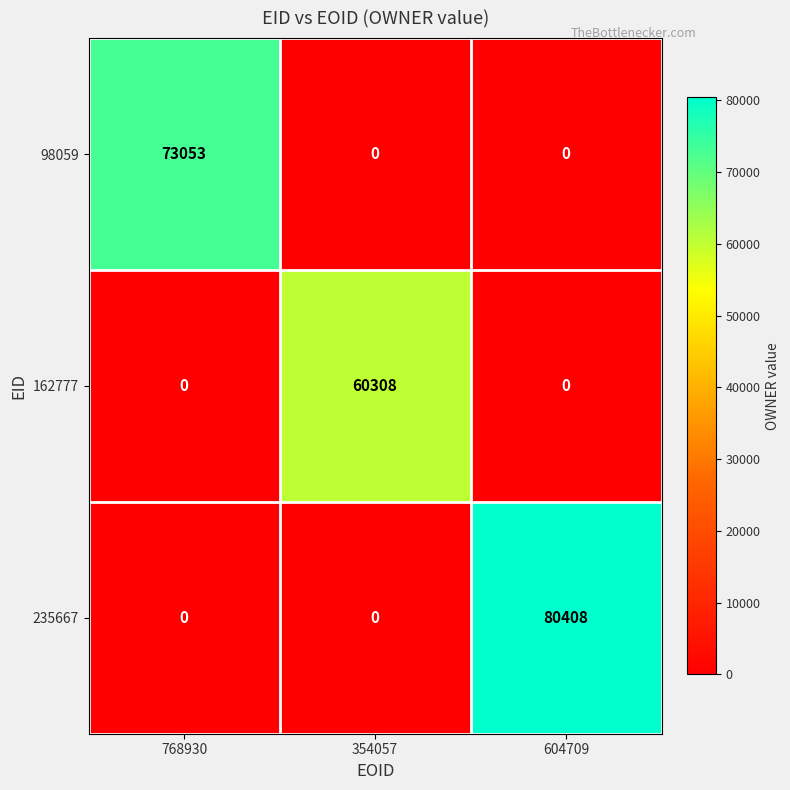

At how many categories does at least one series exceed 73622?

1